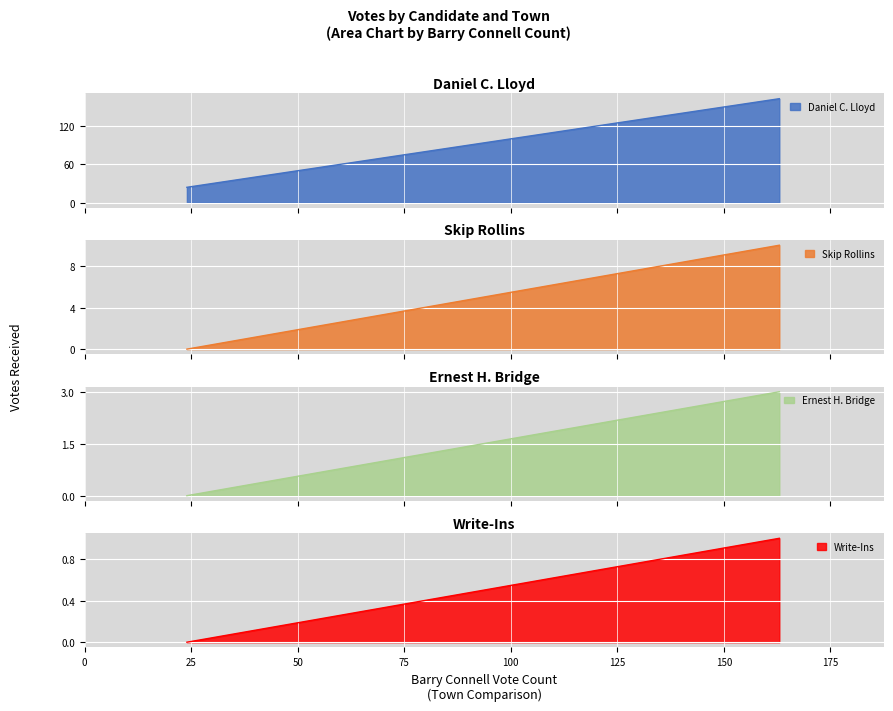

Is the value of Daniel C. Lloyd at Unity greater than the value of Write-Ins at Unity?

Yes